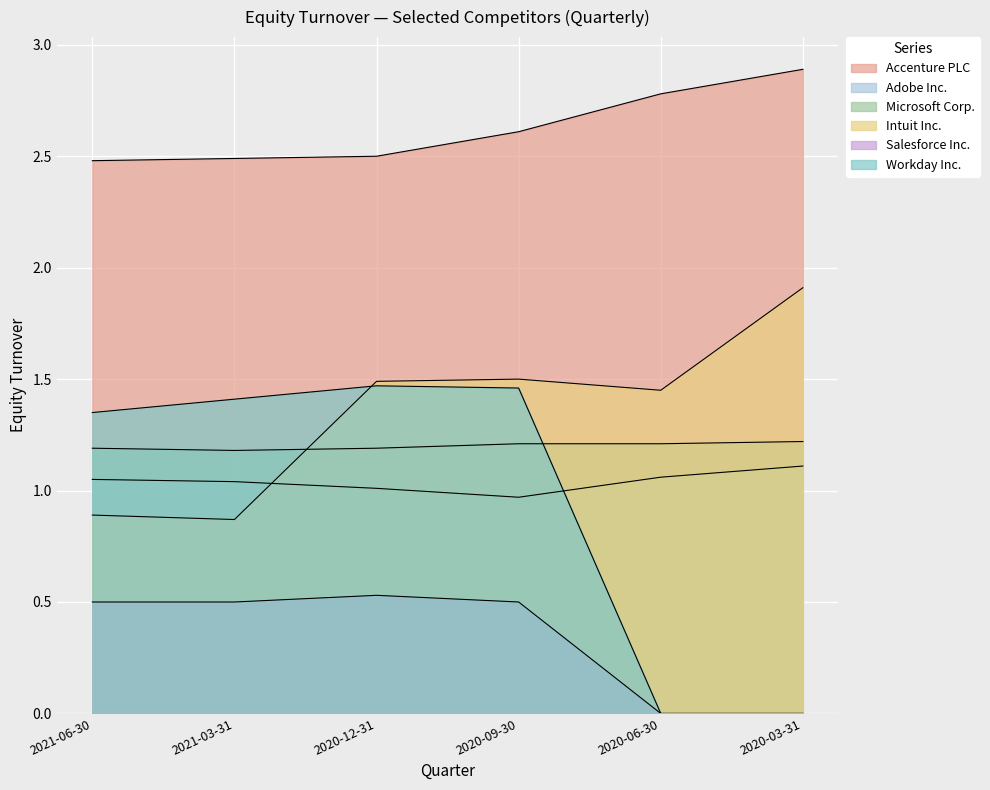

What position from the left is 2021-03-31?

2